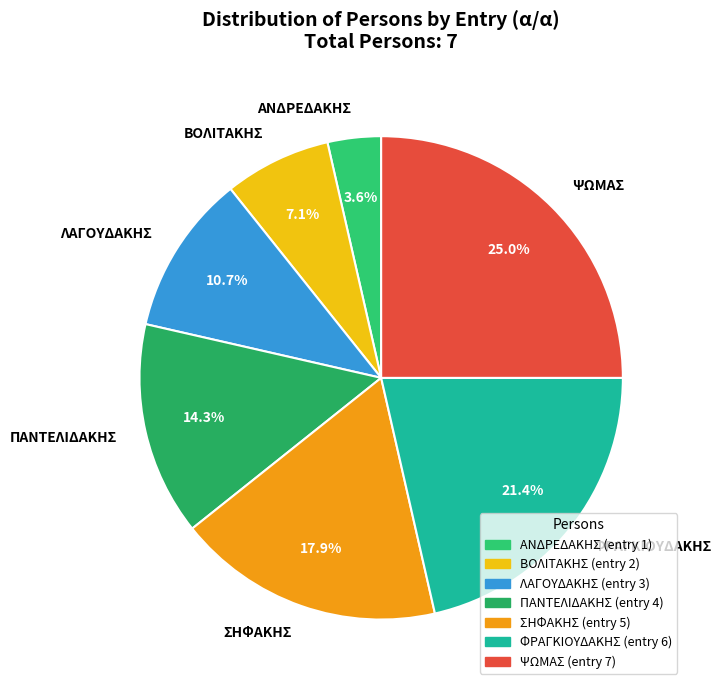

What portion of the pie excludes ΨΩΜΑΣ?

75.0%